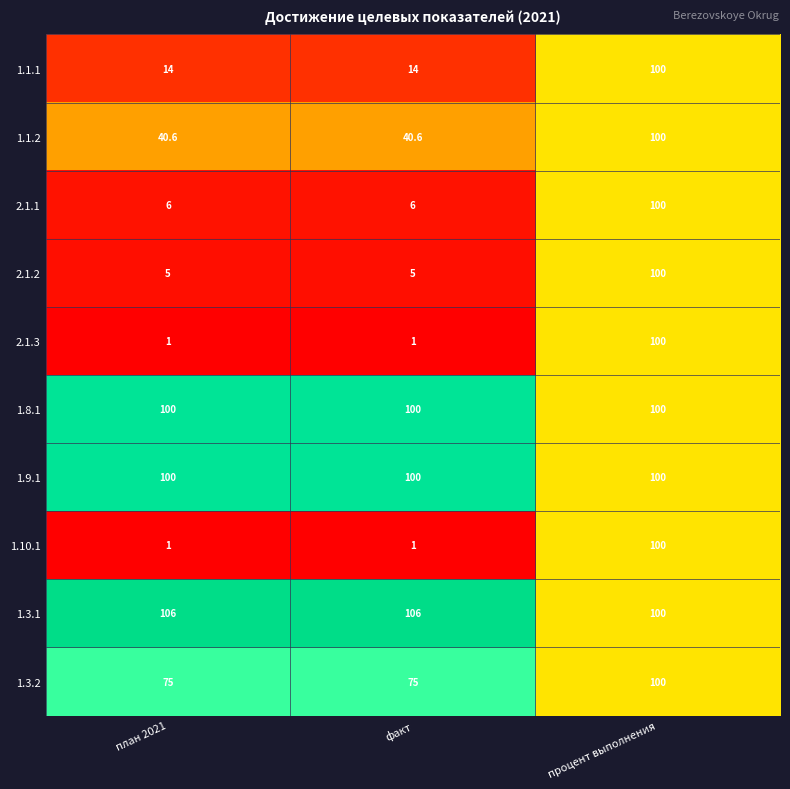

Which series has the largest total across all categories?

1.3.1